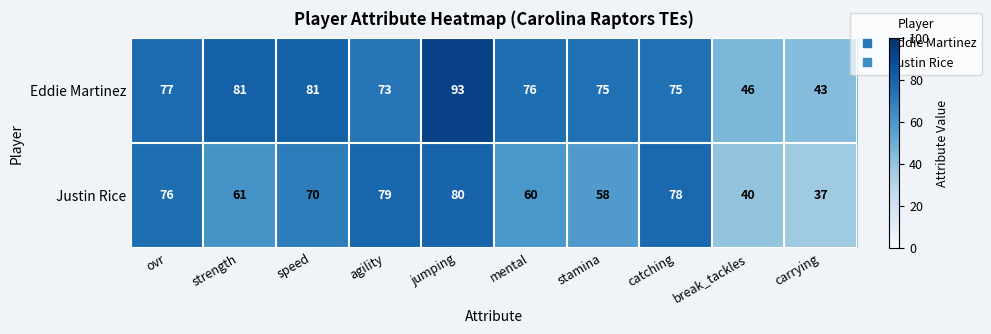

At which label does Justin Rice first exceed 70?

ovr